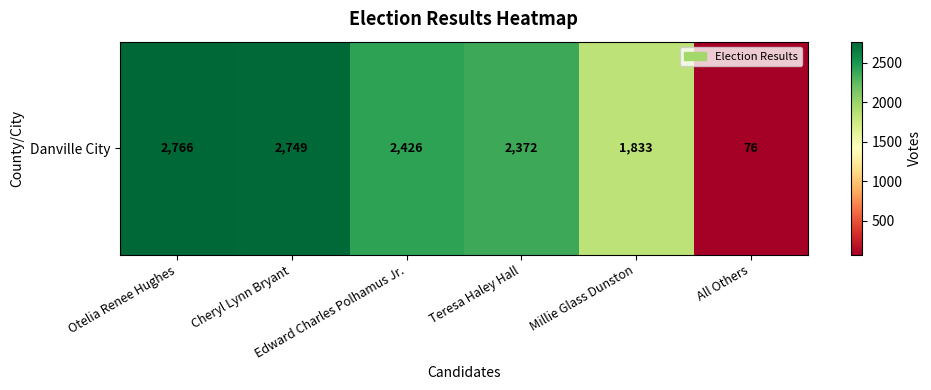

Count the number of values greater than 2426.

2